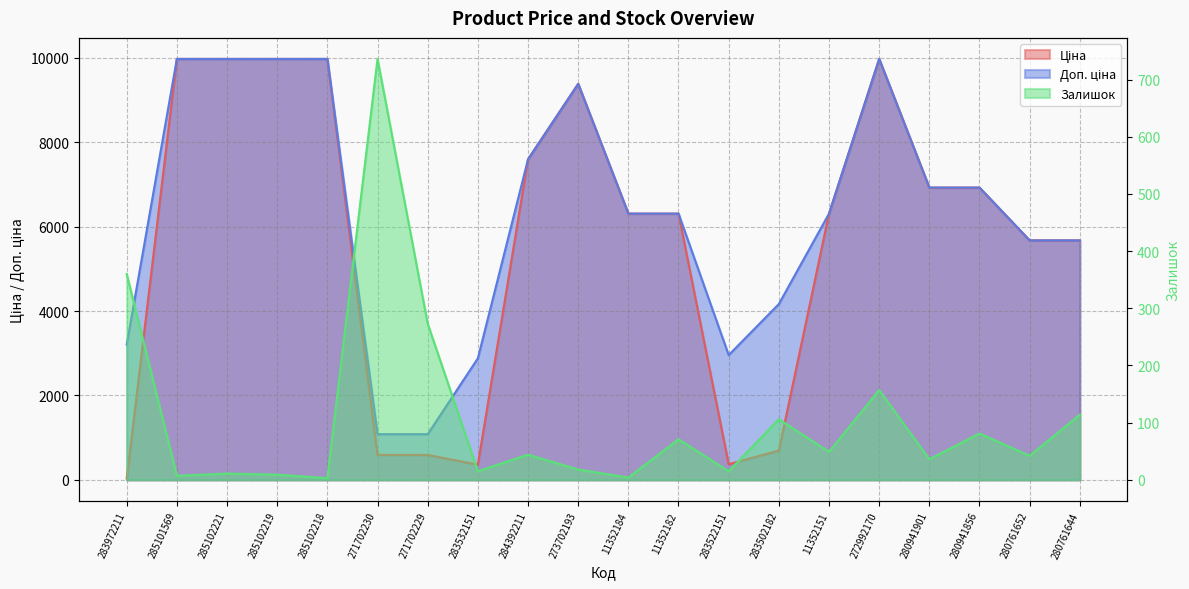

True or false: Ціна and Доп. ціна intersect in this chart.

False